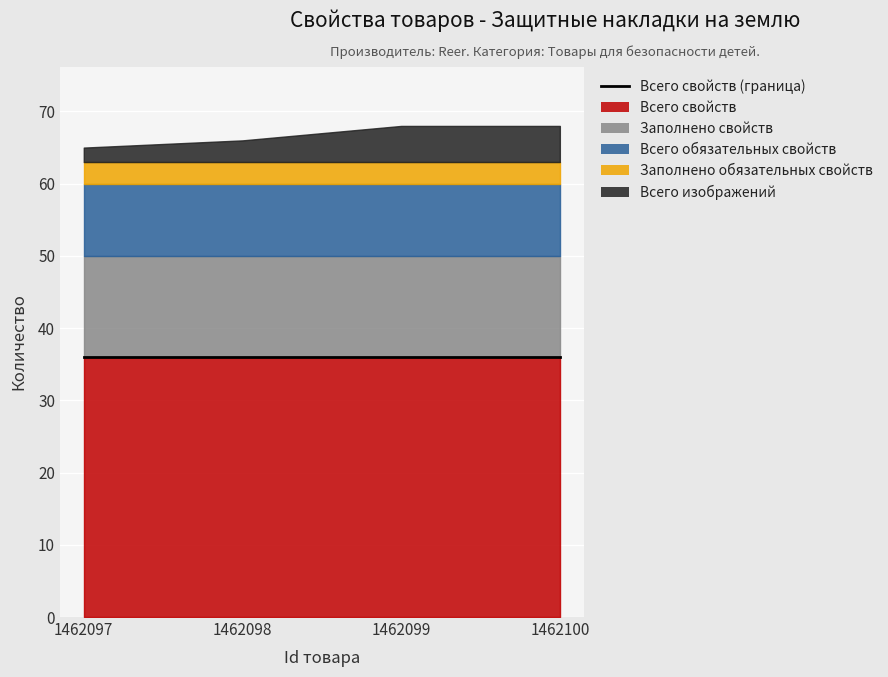

What is the value of the Всего свойств point at the 2nd from the left?

36